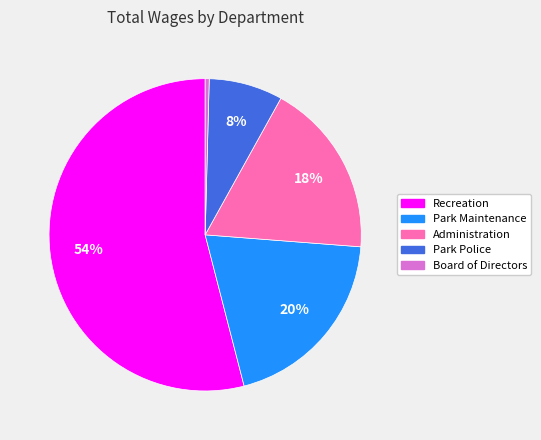

Do Park Police and Administration together represent more than half of the pie?

No